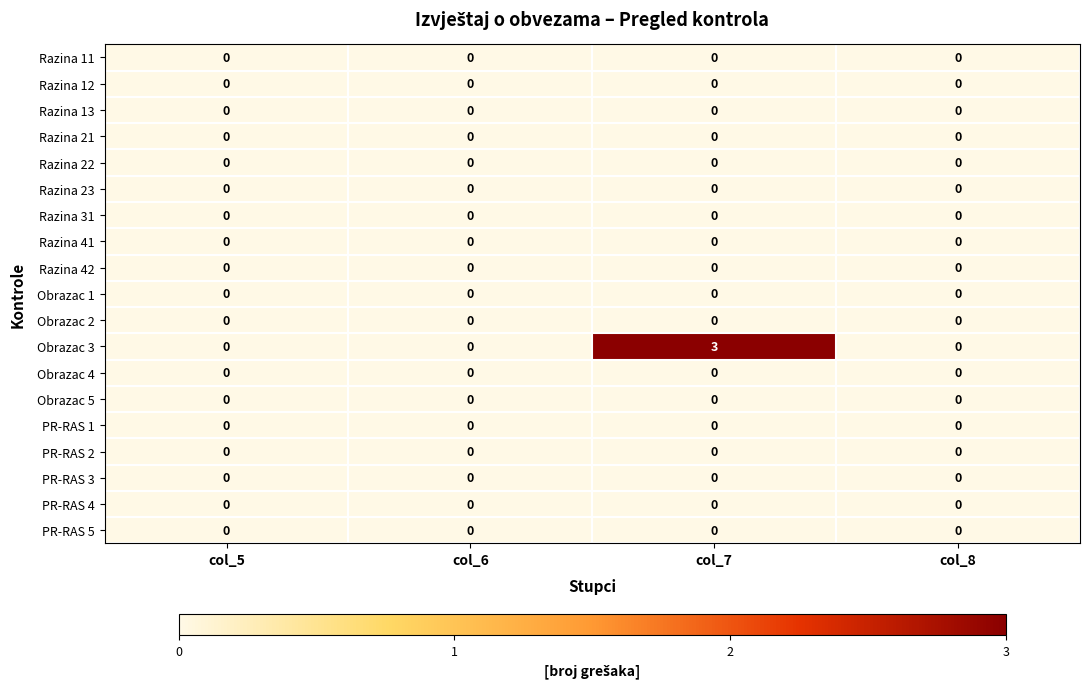

Is it true that Obrazac 2 equals 0 at col_8?

True